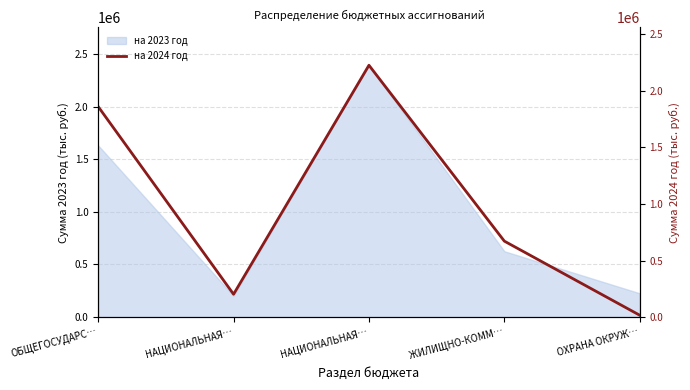

How many data points are above 671384?

3